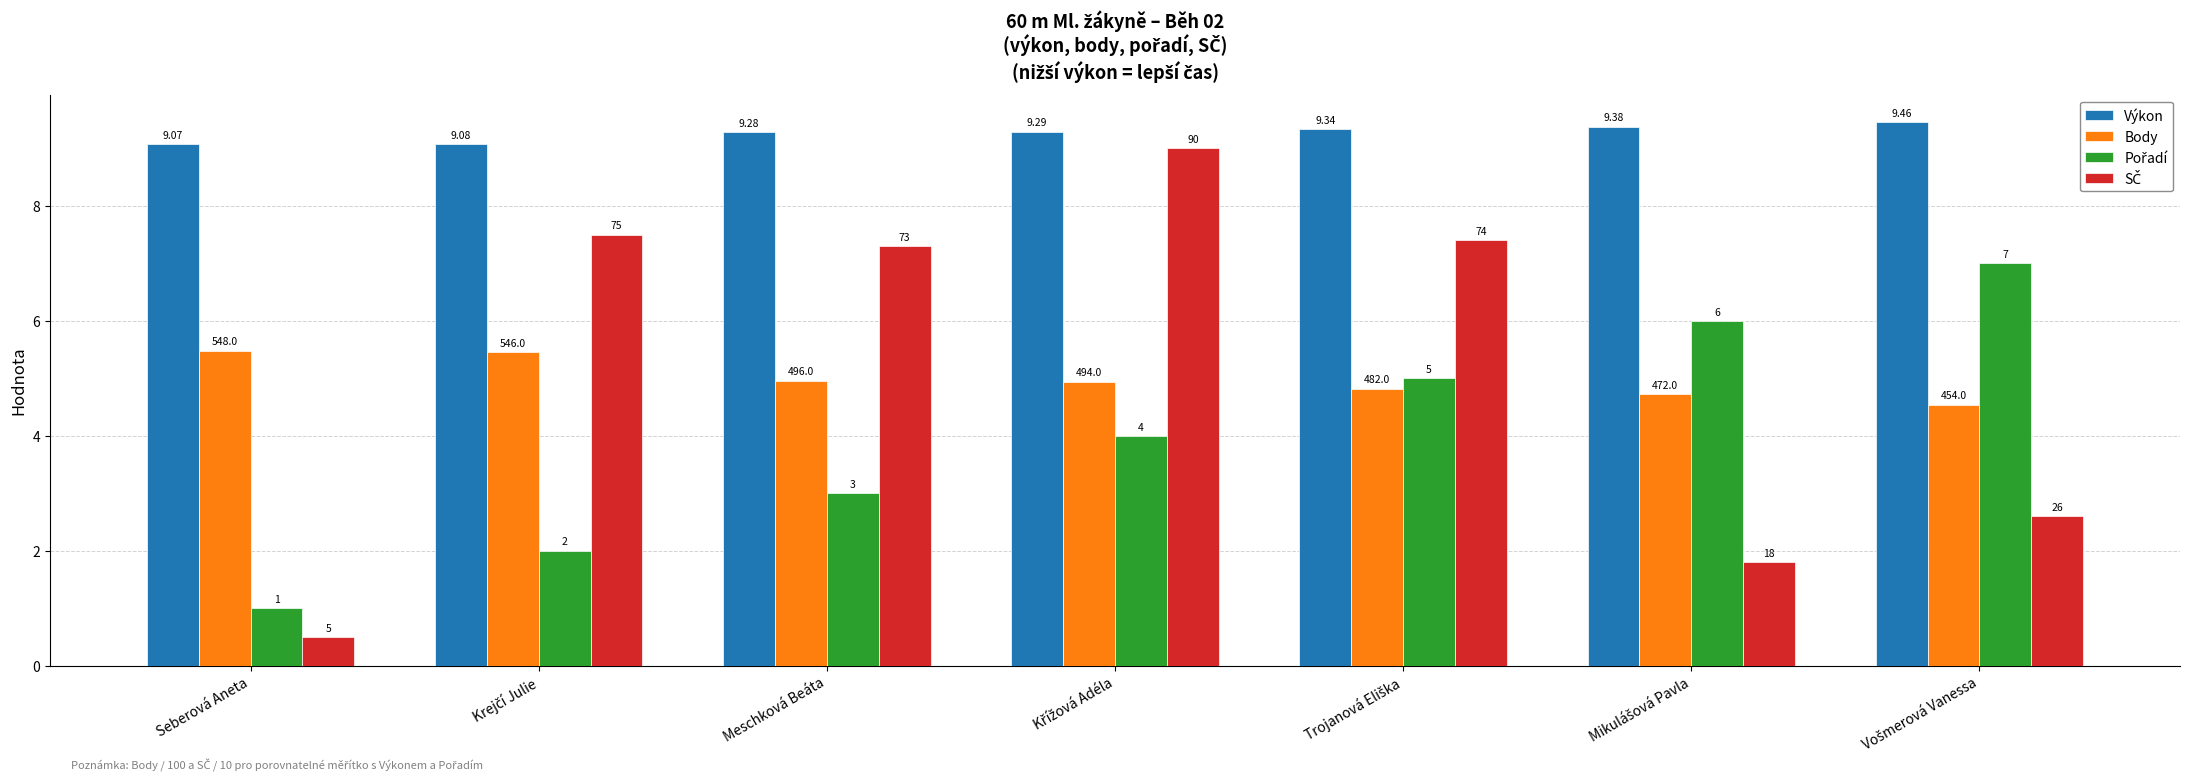

Where is Body nearest to the value 5?

Meschková Beáta